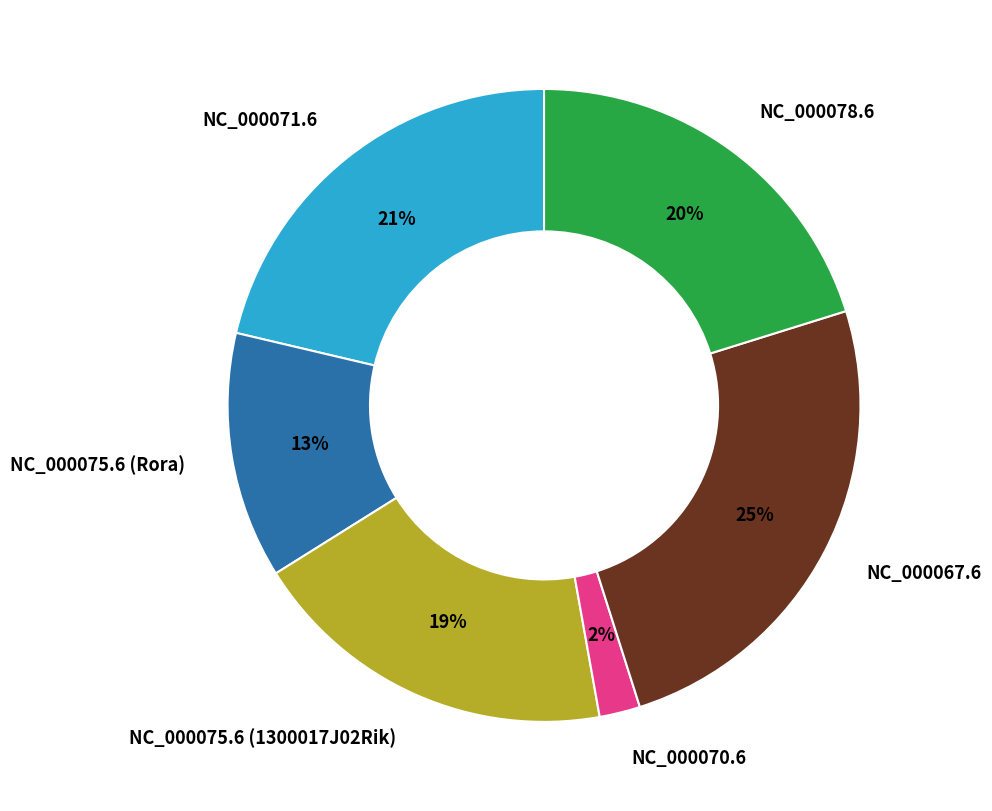

What is the smallest slice in the pie chart?

NC_000070.6